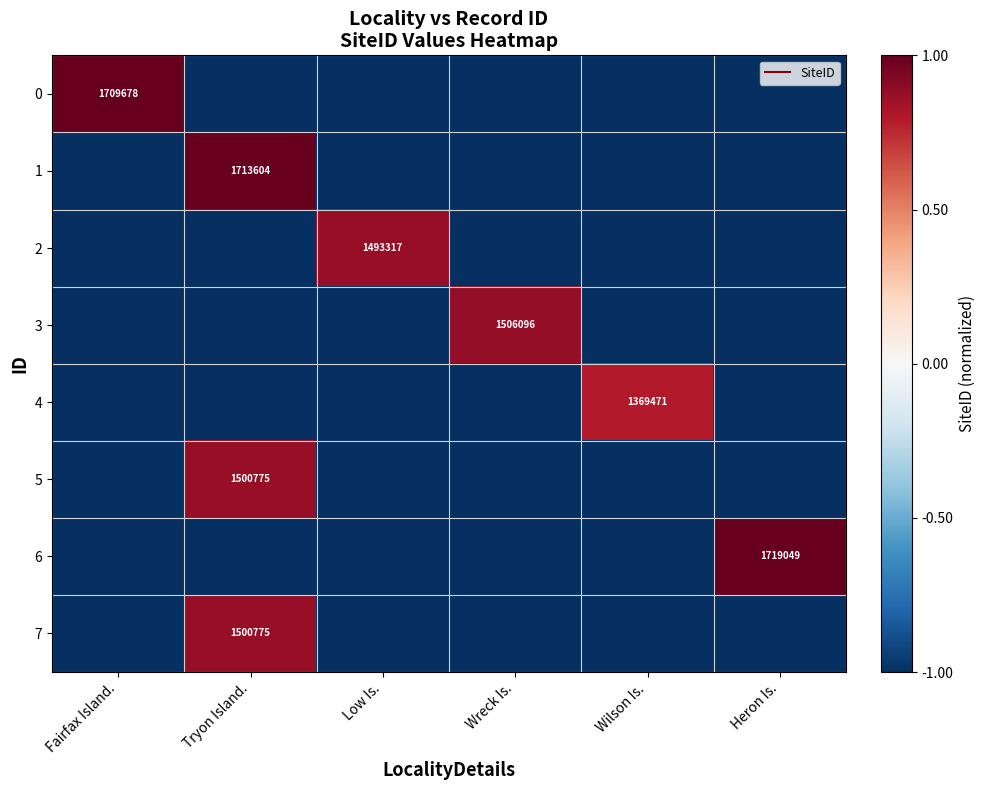

Count the number of categories in the chart.

6